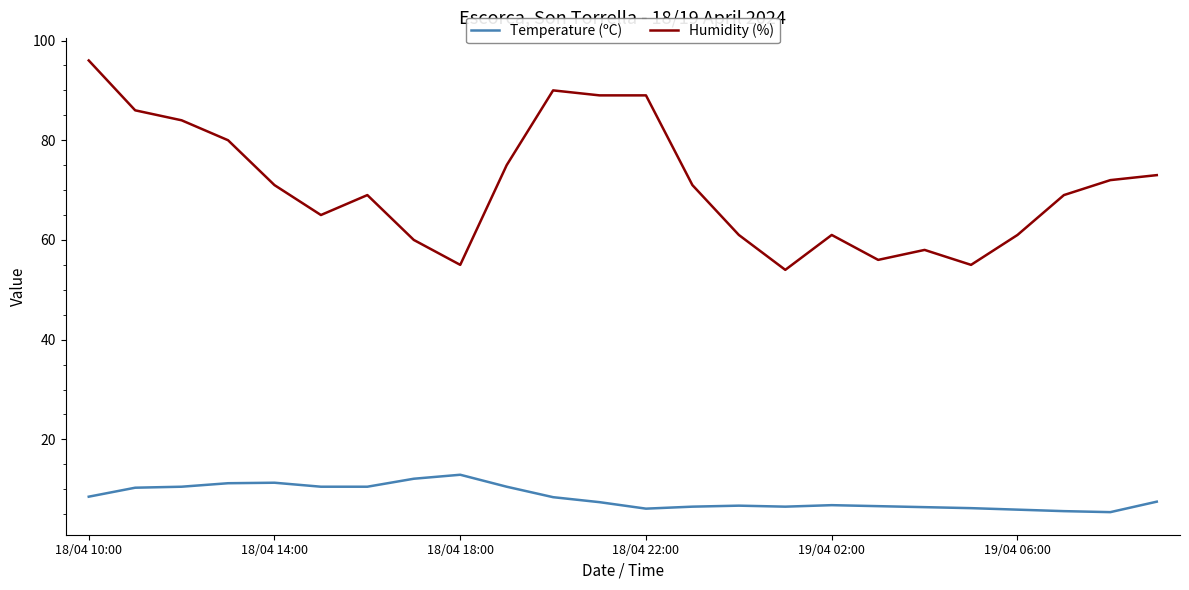

Which series has the largest total across all categories?

Humidity (%)